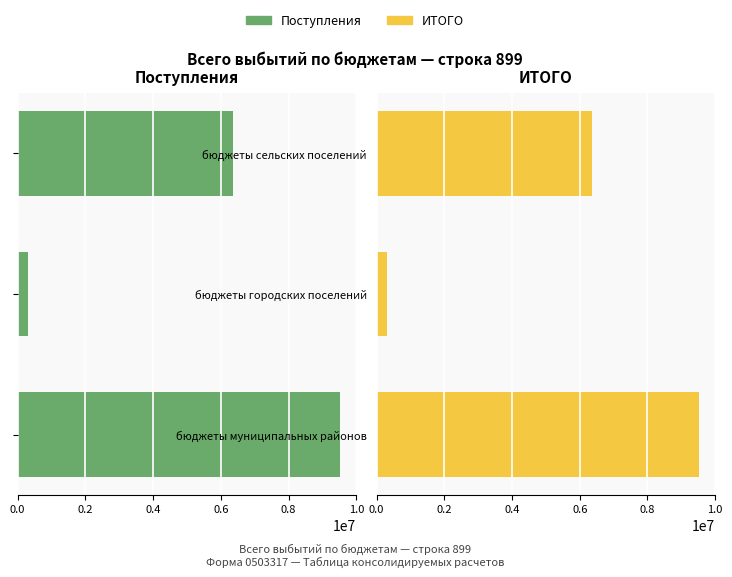

What is the sum of the Поступления values at бюджеты городских поселений and бюджеты муниципальных районов?

9836400.0